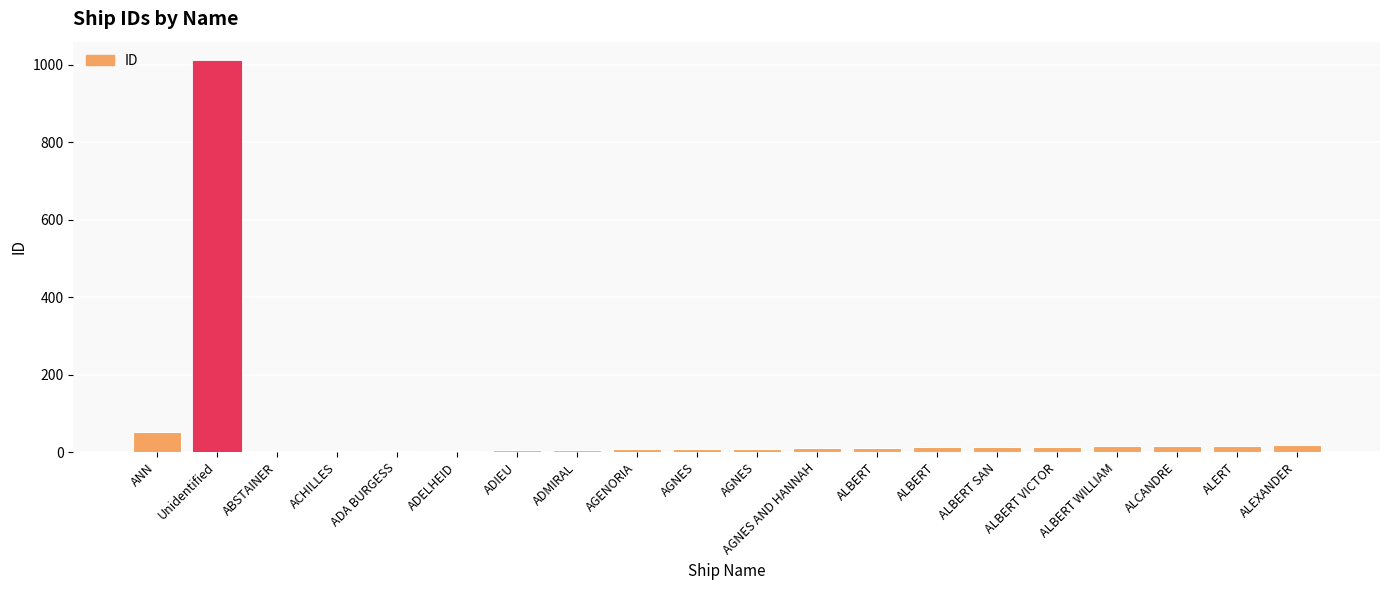

What is the sum of the values at AGNES and ANN?

60